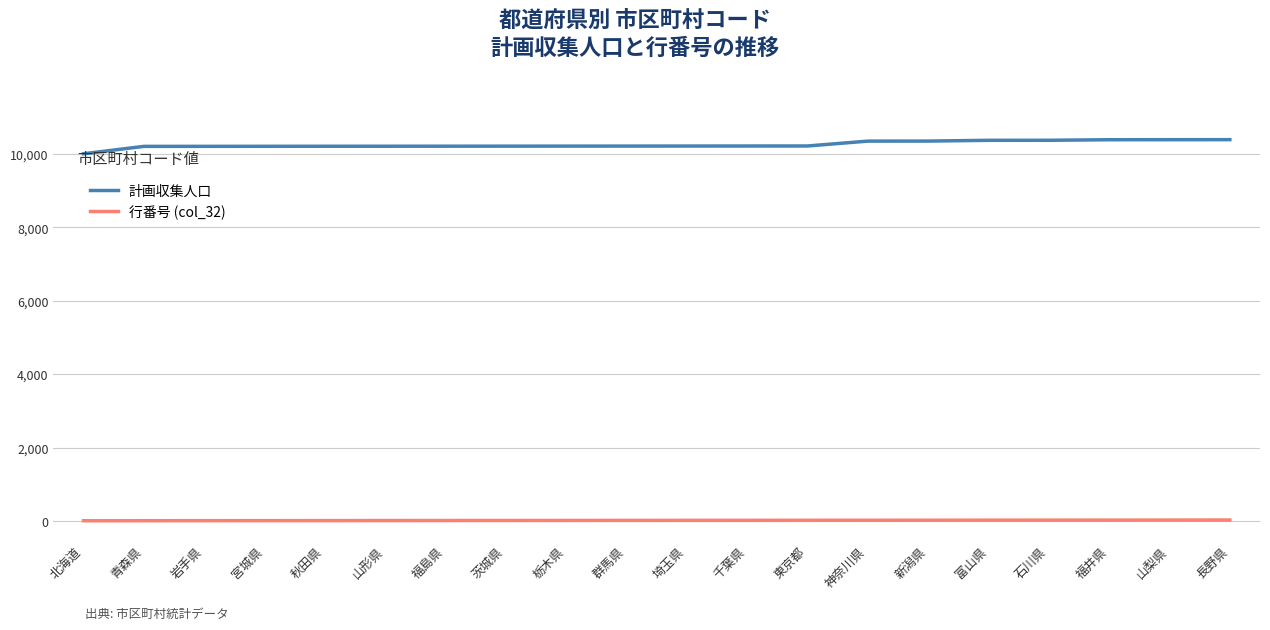

At which label does 計画収集人口 reach its minimum?

北海道